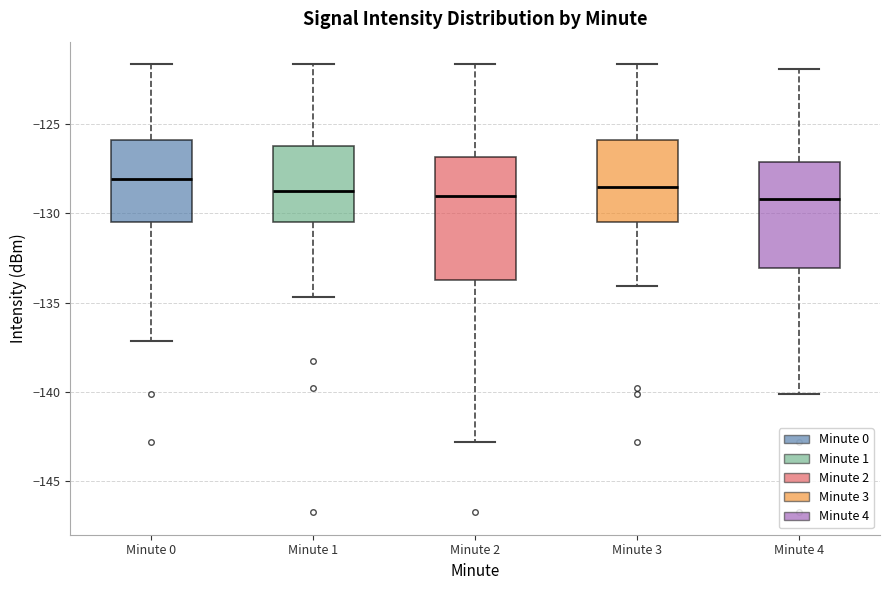

Reading left to right, read every box against the y-axis: the position of its median line, the range the box covers, and the ends of its whiskers. The values are not printed on the chart, so give them approximately, as read against the axis.

Minute 0: median -128.0, box -130.5 to -126.0, whiskers -137.0 to -121.5
Minute 1: median -128.5, box -130.5 to -126.0, whiskers -134.5 to -121.5
Minute 2: median -129.0, box -133.5 to -127.0, whiskers -143.0 to -121.5
Minute 3: median -128.5, box -130.5 to -126.0, whiskers -134.0 to -121.5
Minute 4: median -129.0, box -133.0 to -127.0, whiskers -140.0 to -122.0